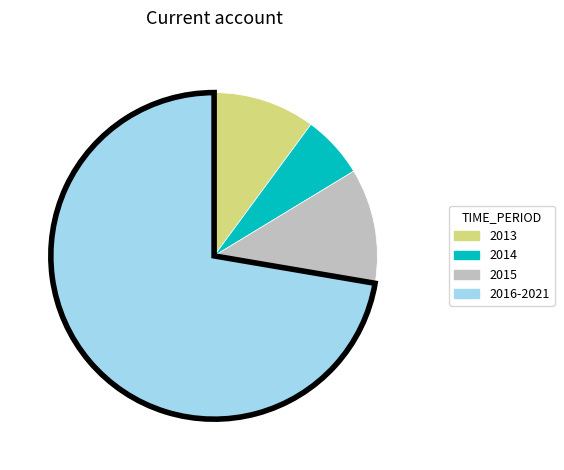

Does any single category account for the majority?

Yes